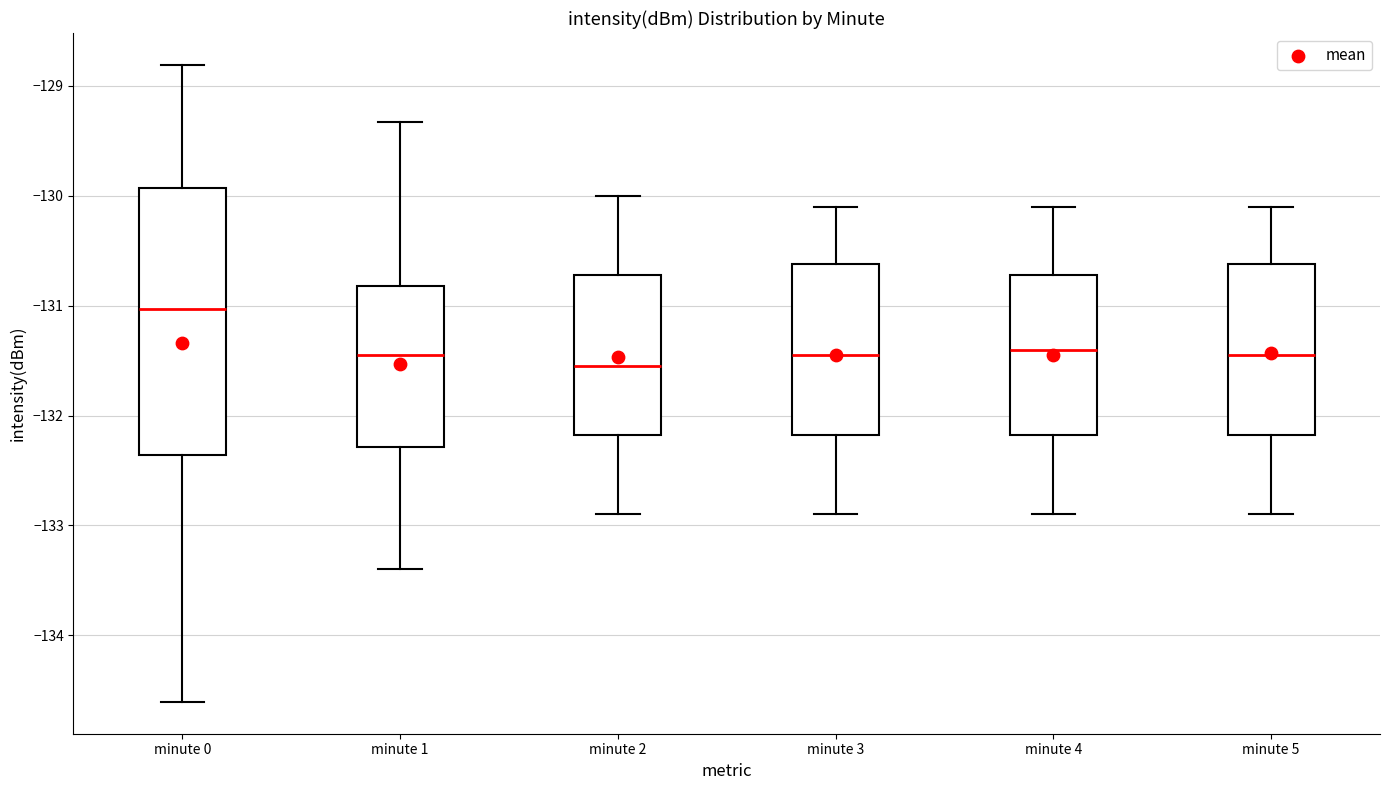

Comparing the boxes themselves (not the whiskers), which one is the tallest?

minute 0